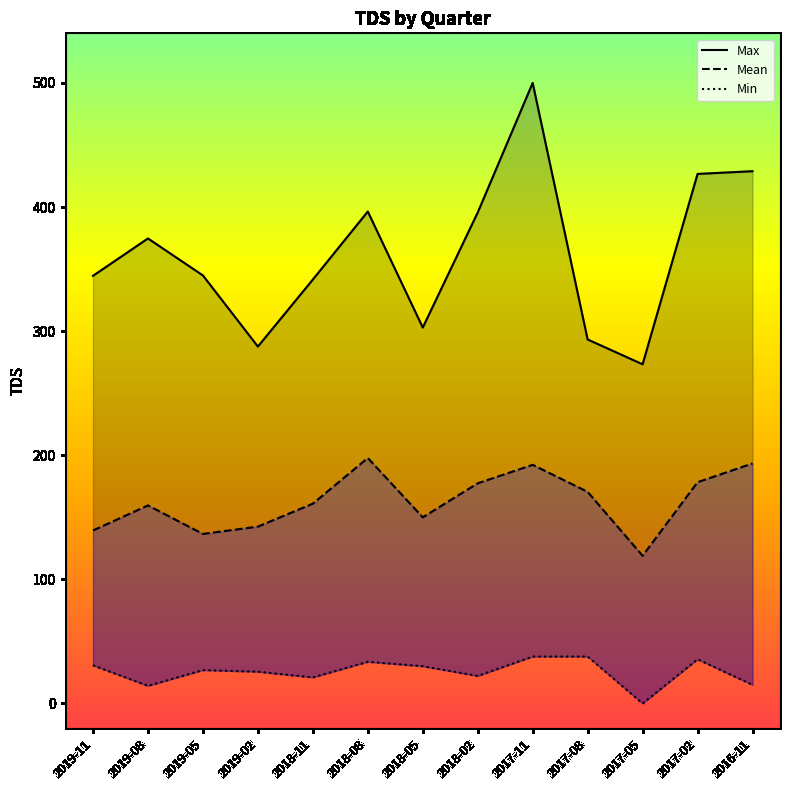

Is it true that Max equals 428.9 at 2016-11?

True